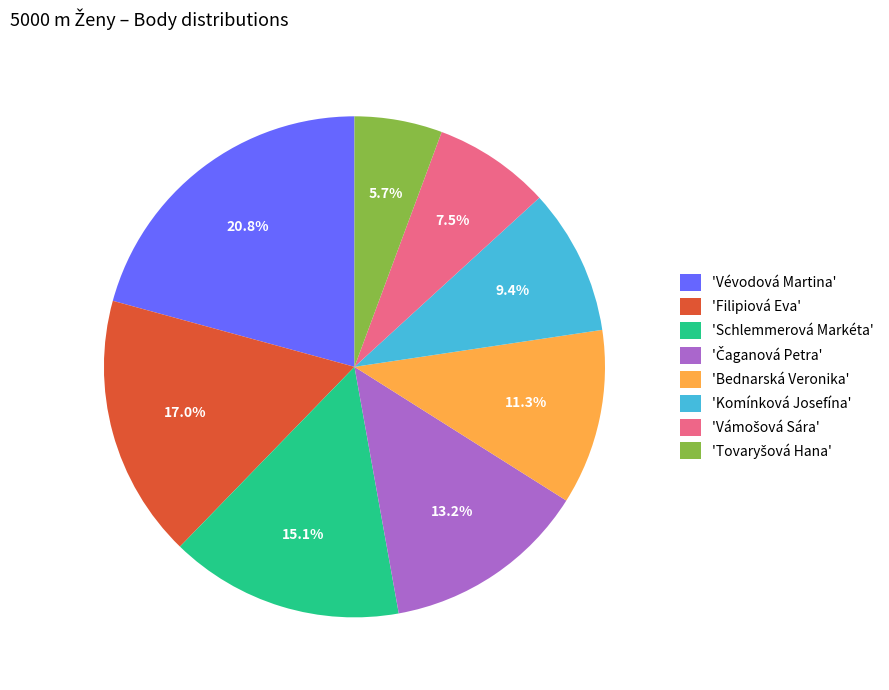

Between 'Komínková Josefína' and 'Bednarská Veronika', which is larger?

'Bednarská Veronika'